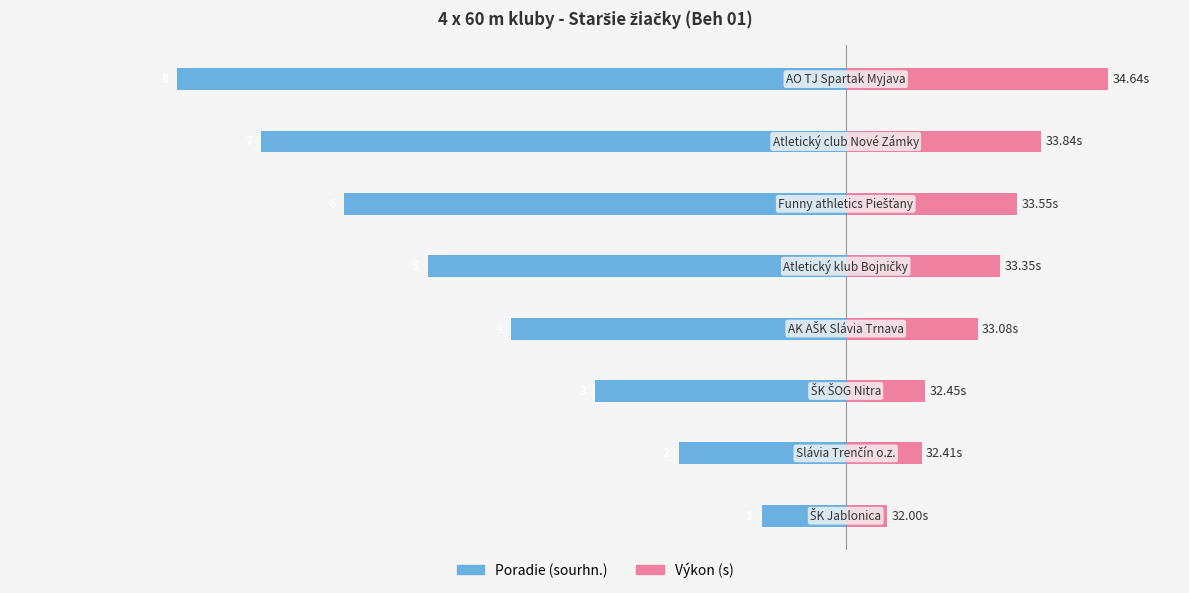

What is the value of the Poradie (sourhn.) bar at the 2nd from the left?

-2.0